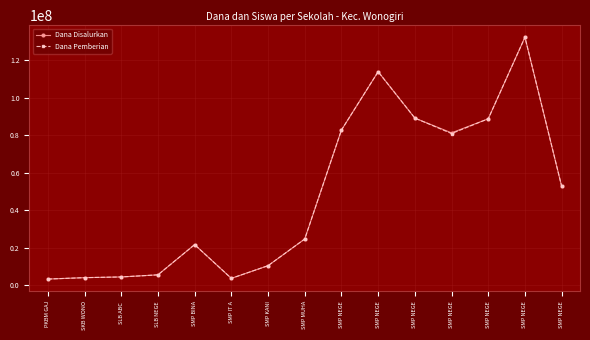

True or false: Dana Pemberian has more than 2 interior local peaks.

True